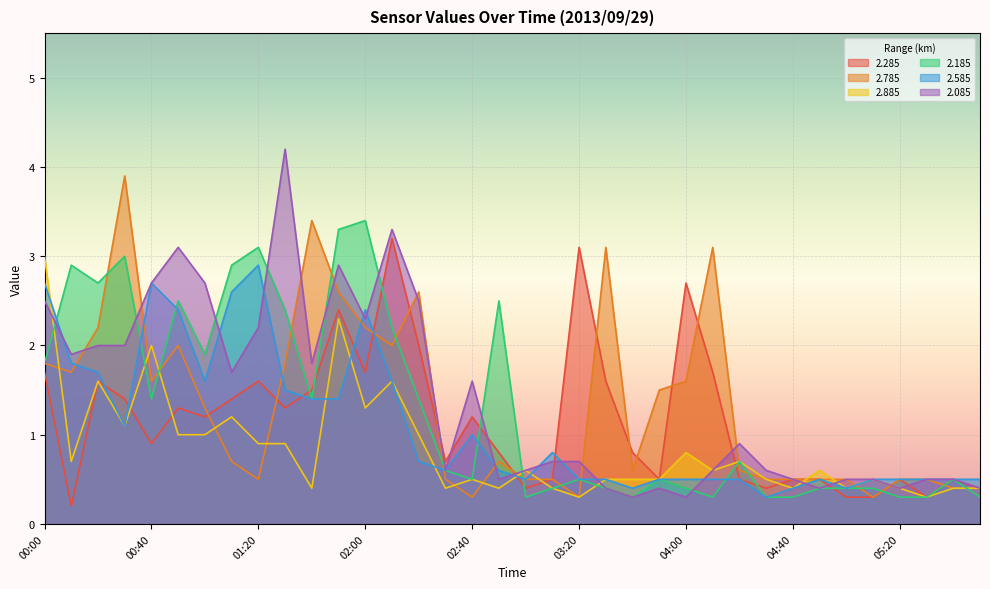

List the series in order of their peak value, highest first.

2.085, 2.785, 2.185, 2.285, 2.885, 2.585